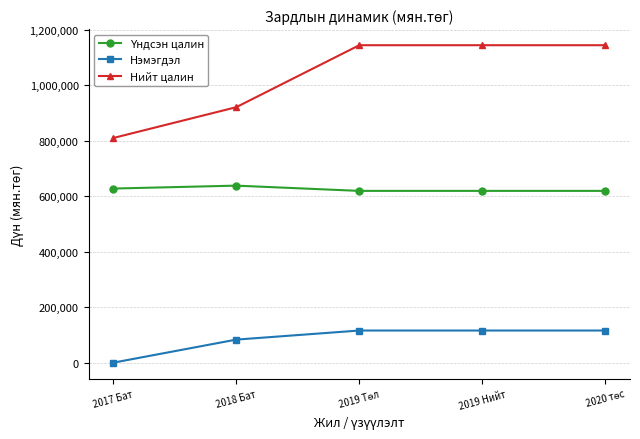

What position from the left is 2018 Бат?

2